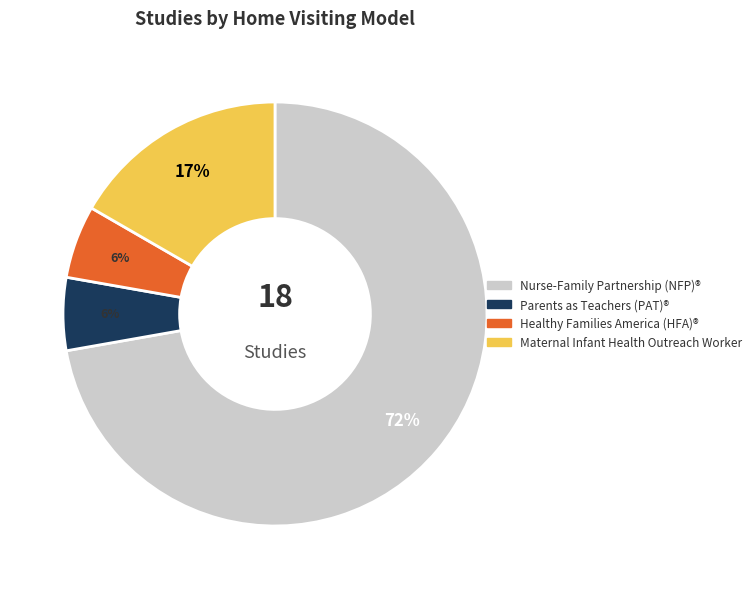

Which has a higher value, Parents as Teachers (PAT)® or Maternal Infant Health Outreach Worker?

Maternal Infant Health Outreach Worker